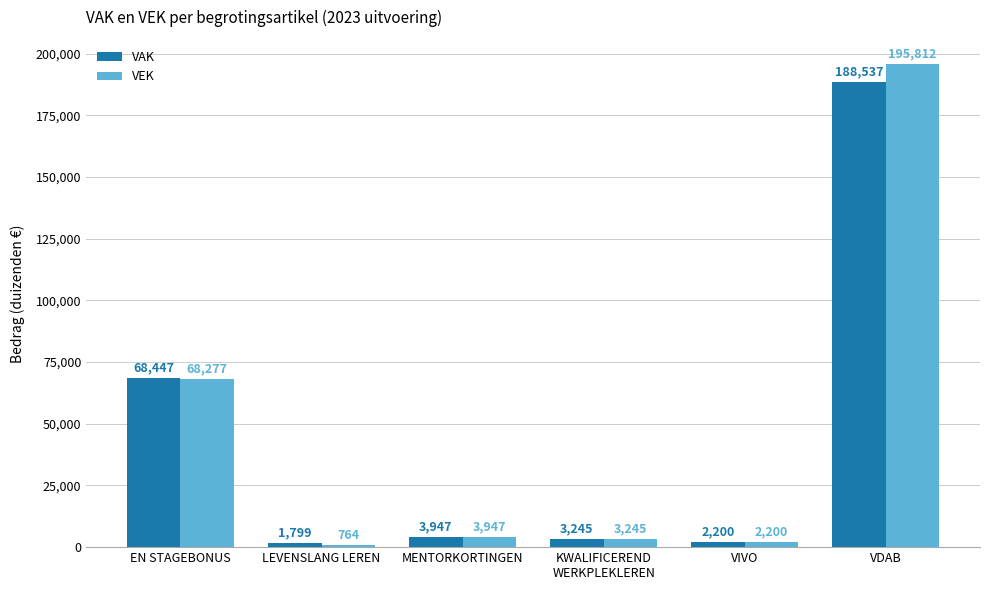

Does the chart contain any negative values?

No